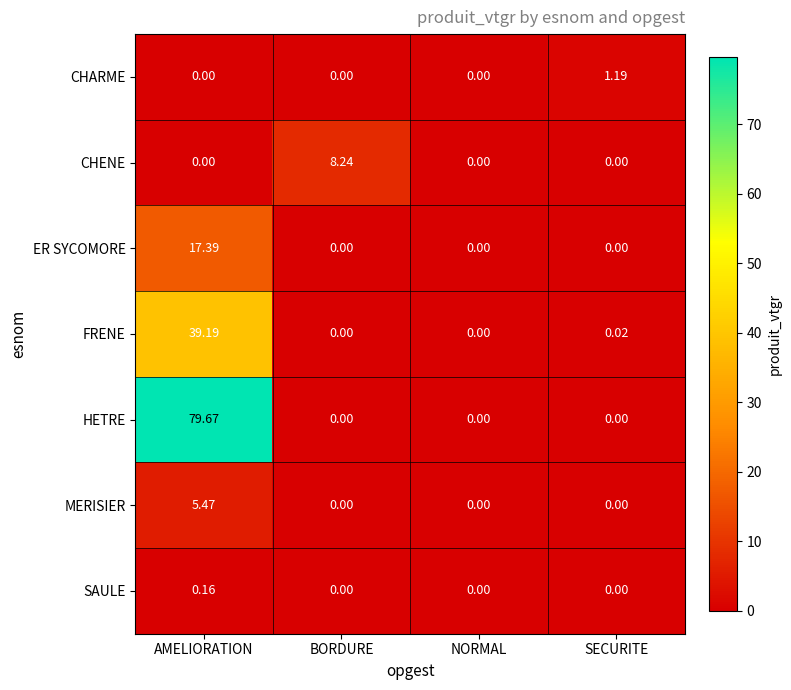

List the series in order of their peak value, lowest first.

SAULE, CHARME, MERISIER, CHENE, ER SYCOMORE, FRENE, HETRE